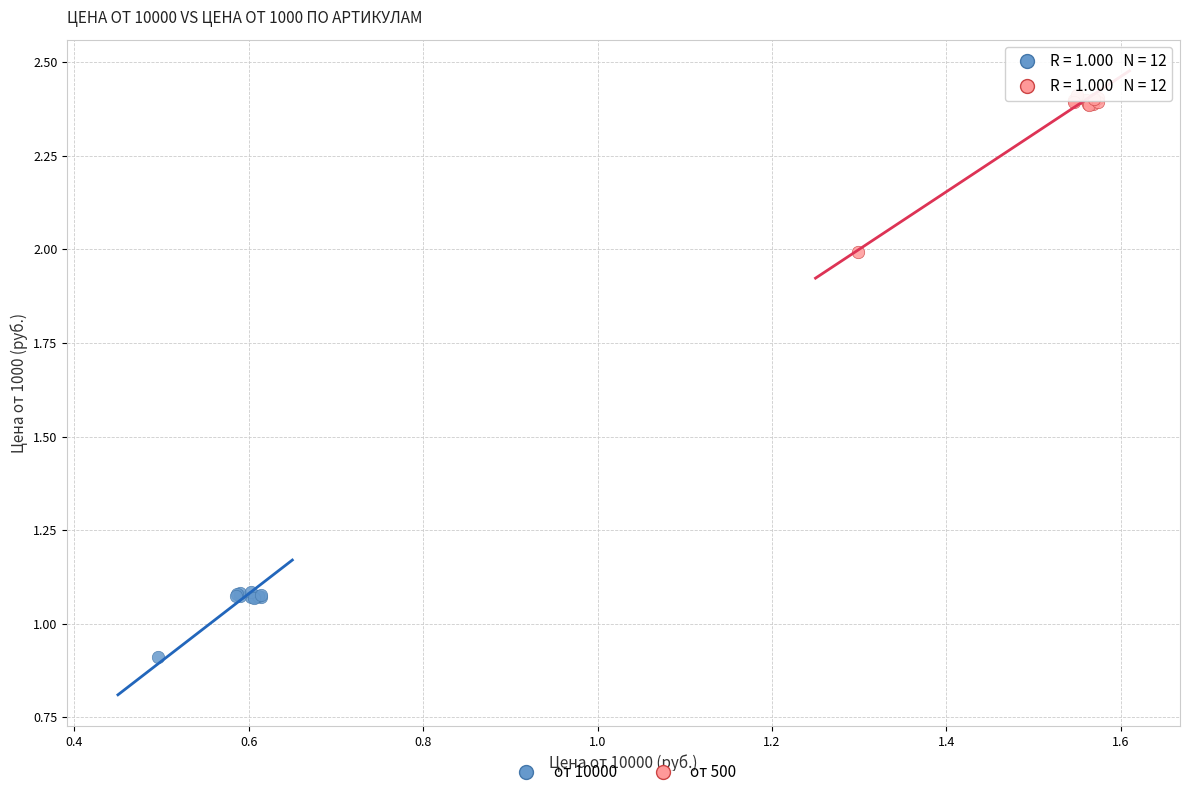

Which series contains the lowest Y value?

от 10000